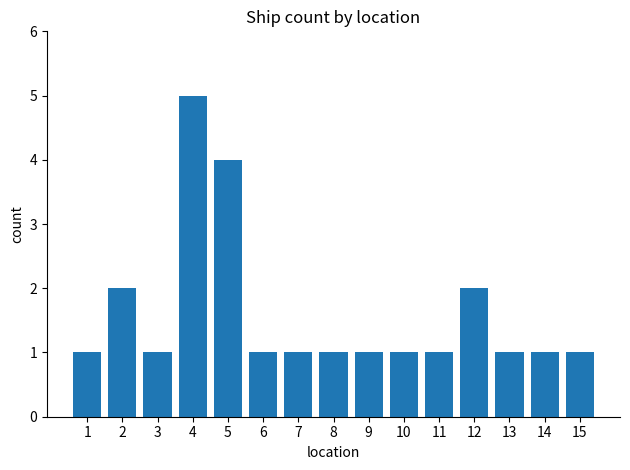

Which label corresponds to the largest value in the chart?

4